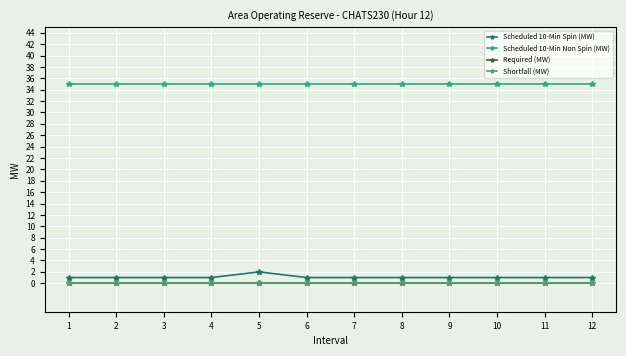

Does the chart have visible grid lines?

Yes